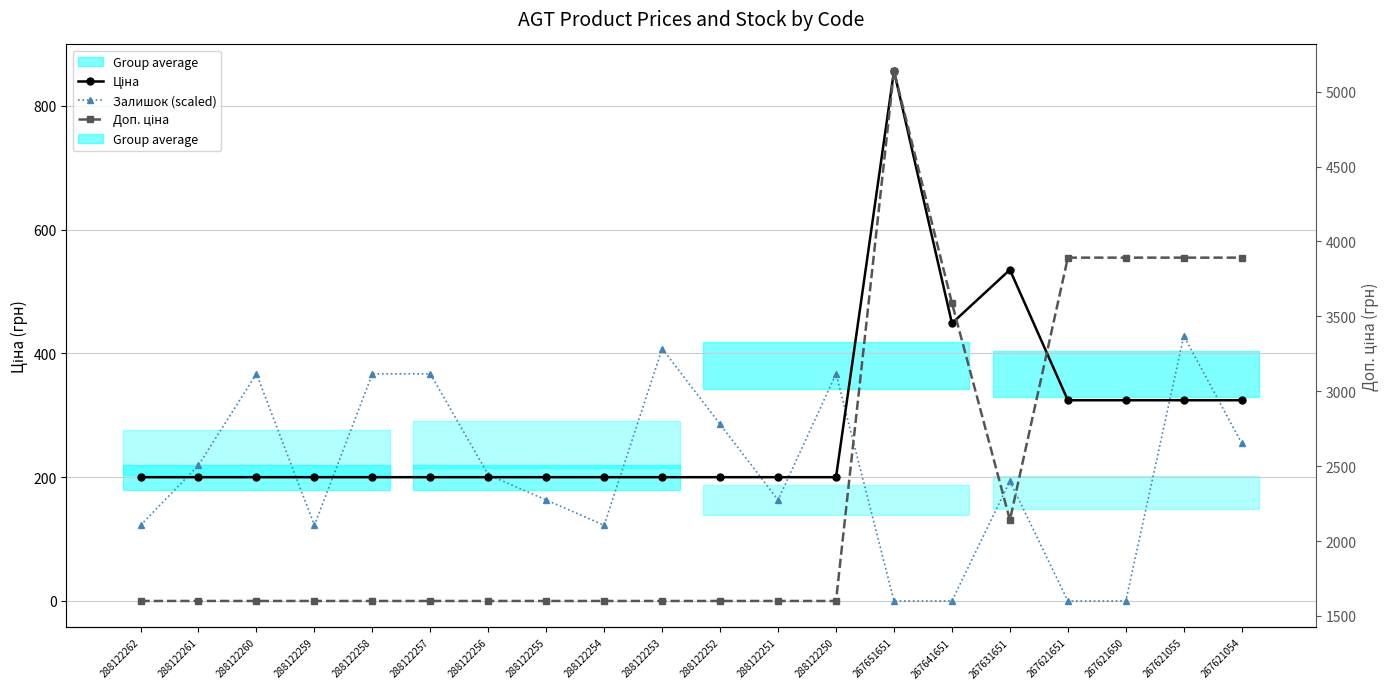

True or false: Ціна has a value of 448.6 at 267641651.

True